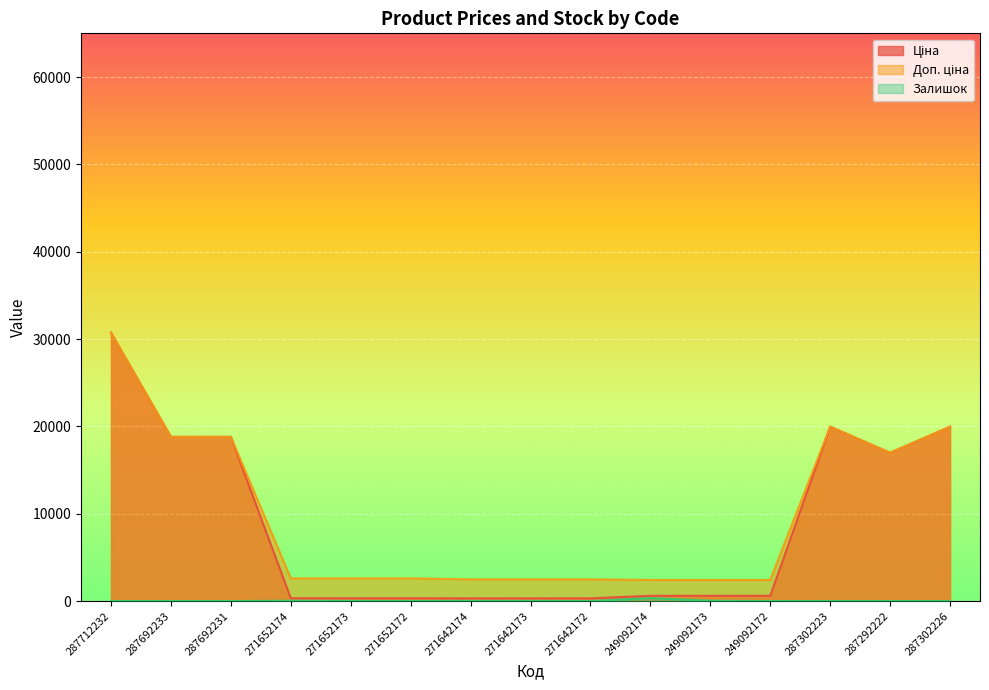

True or false: Ціна and Залишок cross at least once.

False